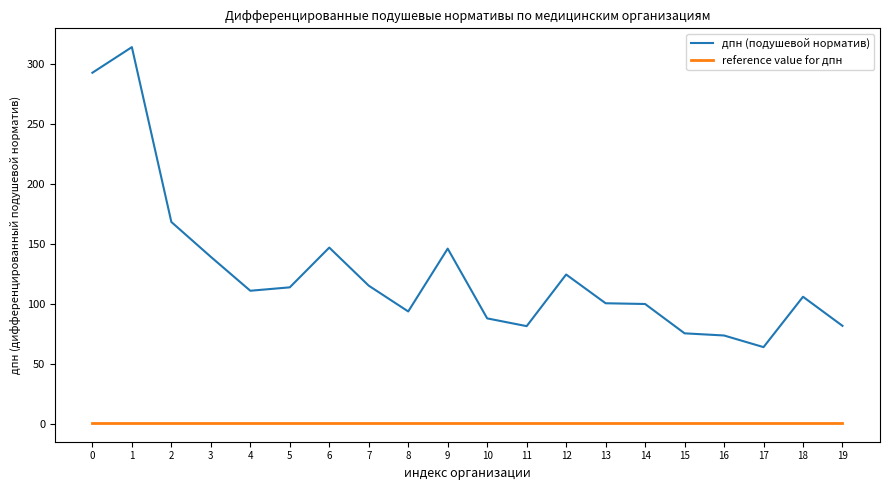

True or false: reference value for дпн has a value of 1.0 at 8.

True